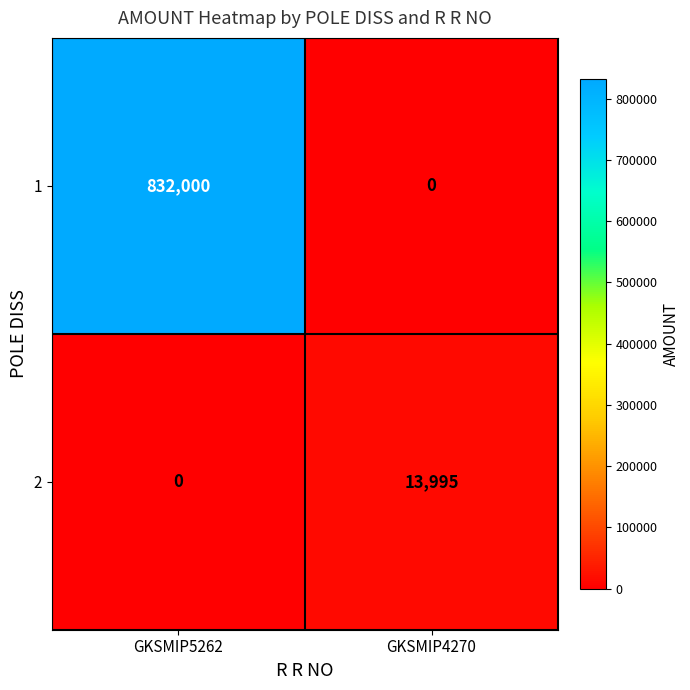

Which series changed the most between GKSMIP5262 and GKSMIP4270?

1